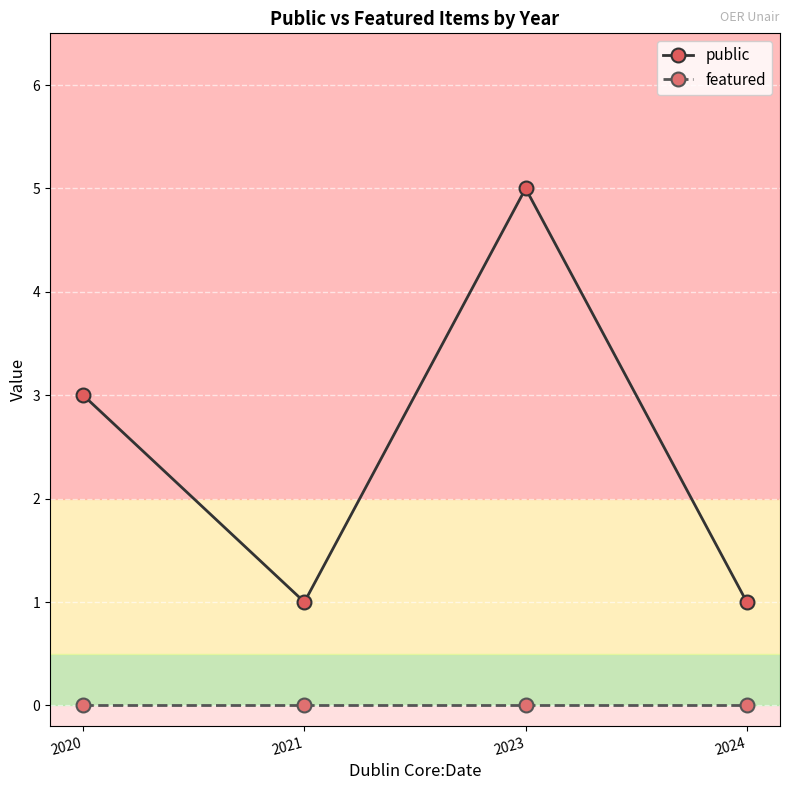

Rank the series by their maximum value, from lowest to highest.

featured, public